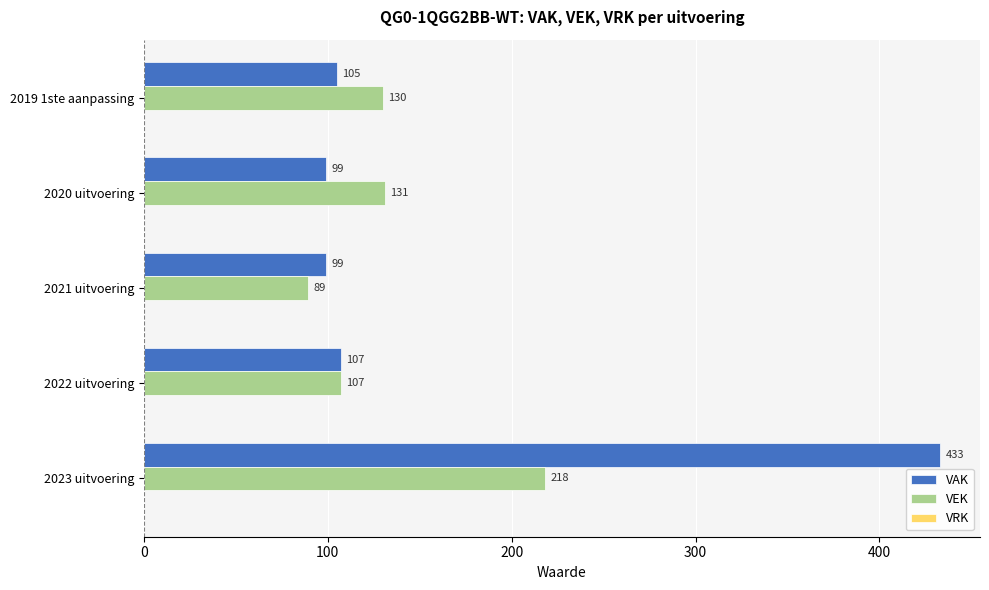

Between 2020 uitvoering and 2019 1ste aanpassing, which series saw the biggest shift?

VAK